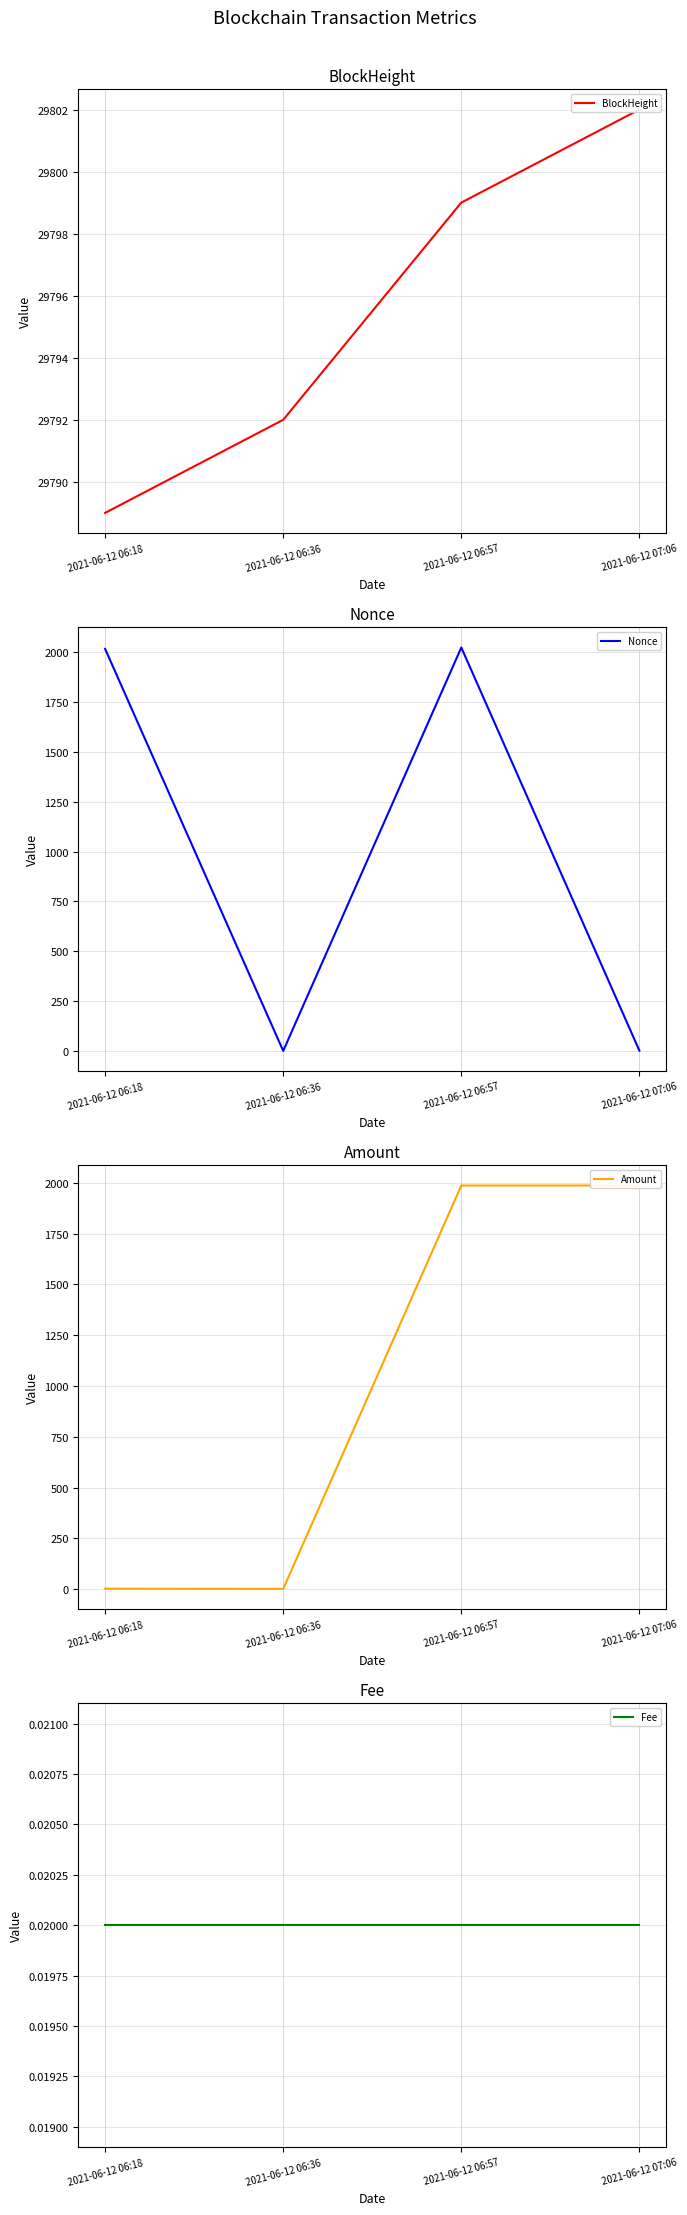

Which series has the largest range (max minus min)?

Nonce